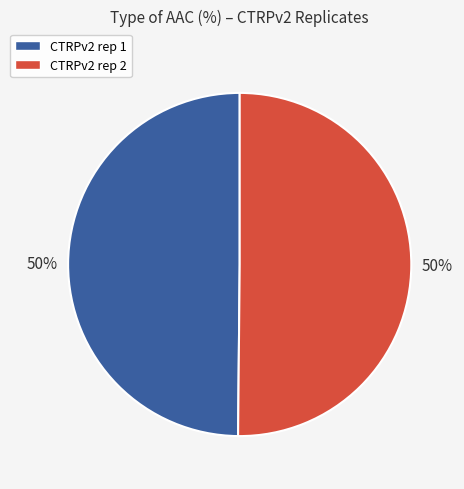

To the nearest percent, what is the average slice percentage?

50%